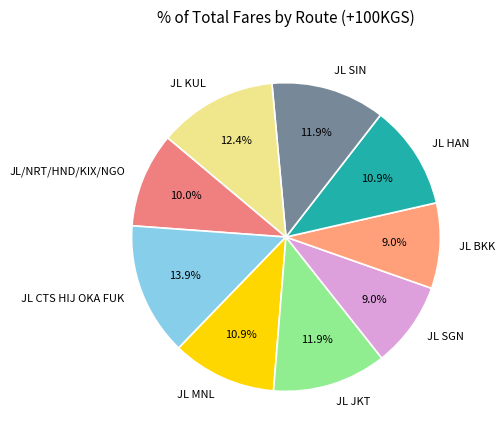

Does any single category account for the majority?

No